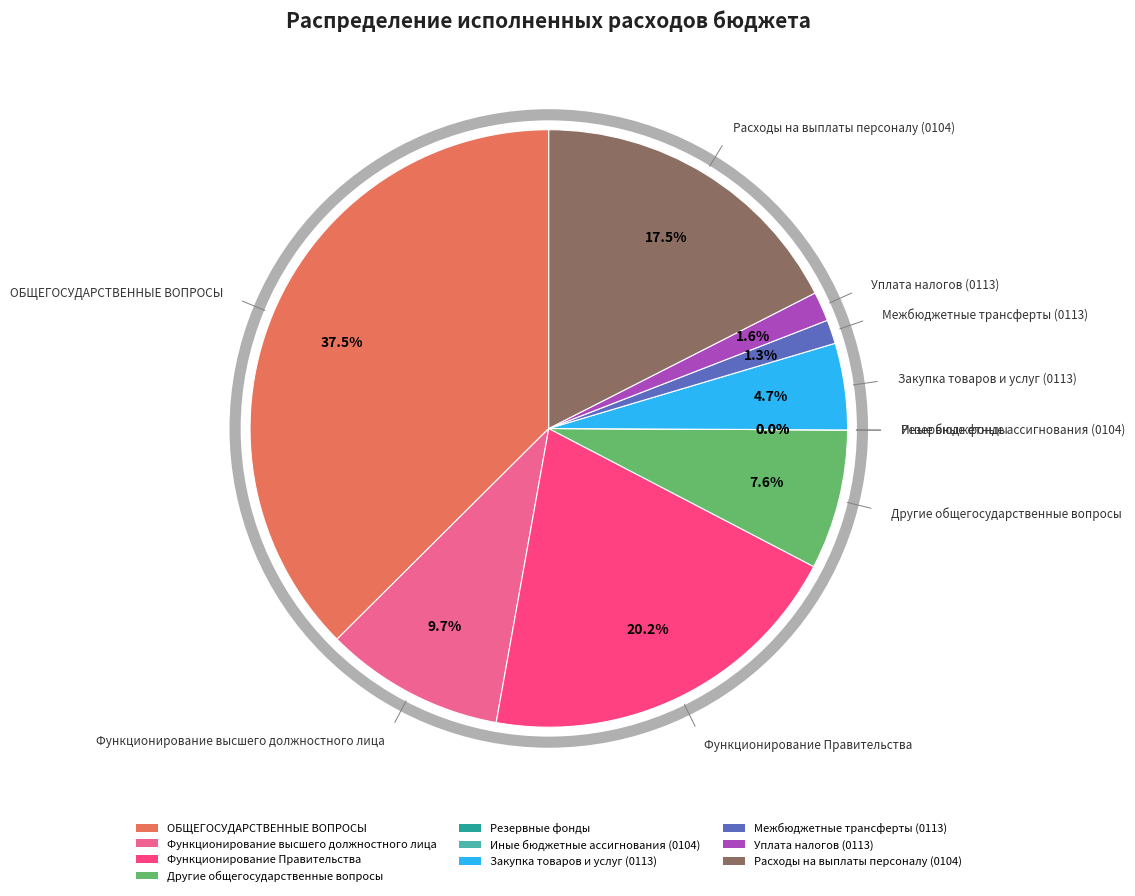

The Функционирование Правительства slice represents 31% of the pie. True or false?

False